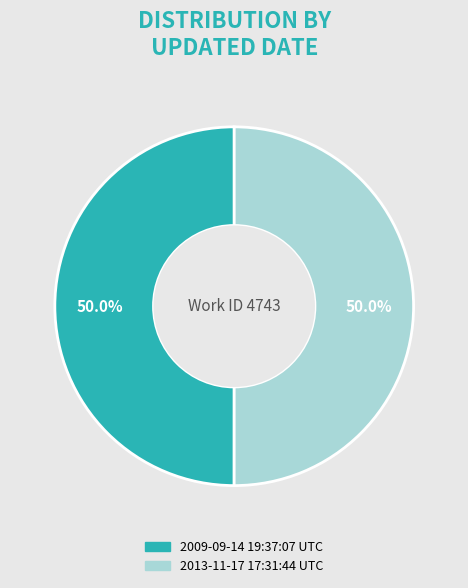

Is the sum of 2013-11-17 17:31:44 UTC and 2009-09-14 19:37:07 UTC greater than half?

Yes